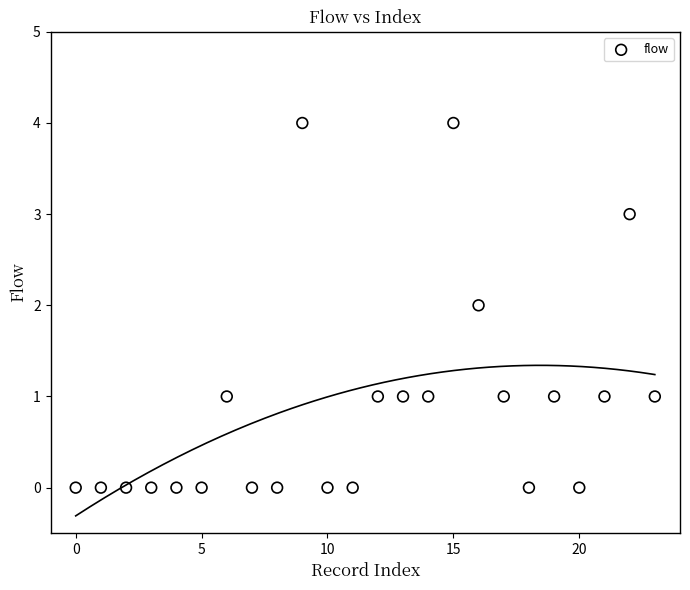

Count the number of points in this scatter plot.

24